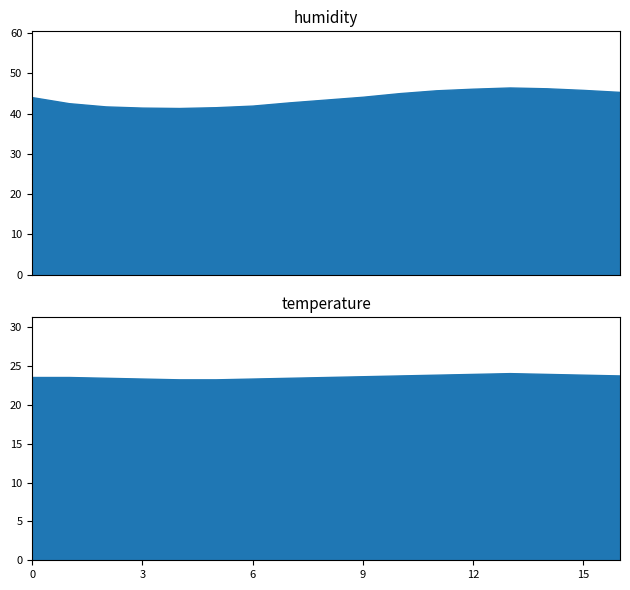

The humidity series shows 25.4 at 02:54. True or false?

False